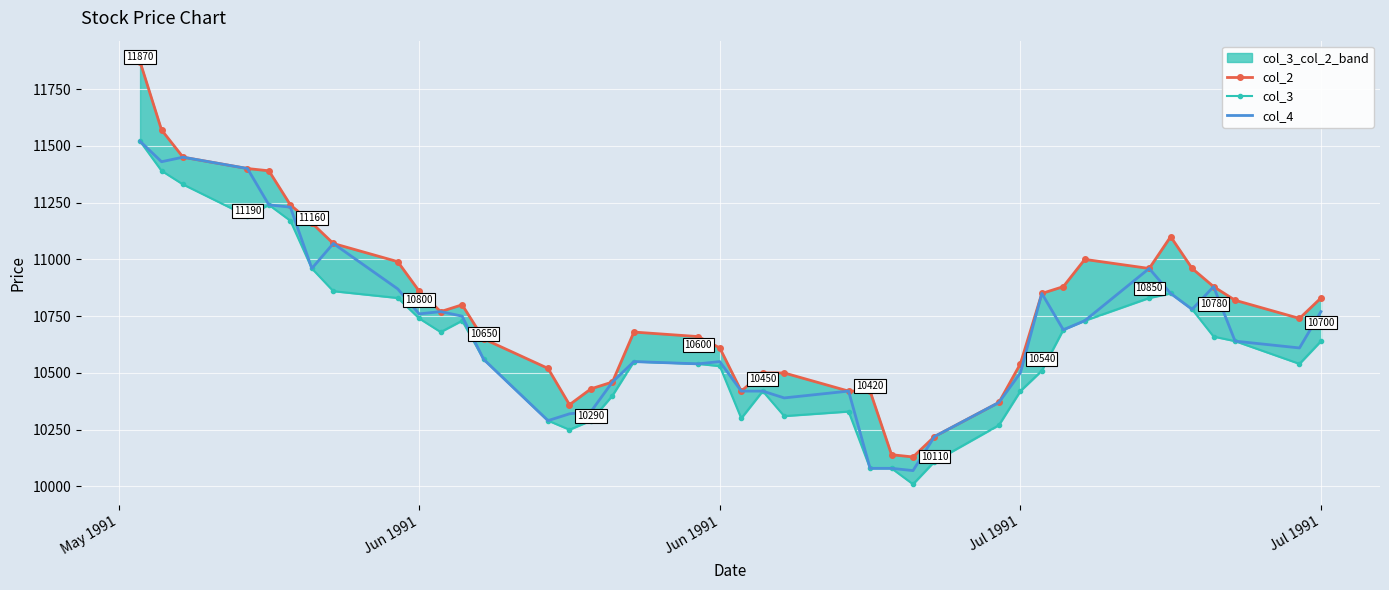

True or false: col_3 has more than 0 points higher than both neighbors.

True